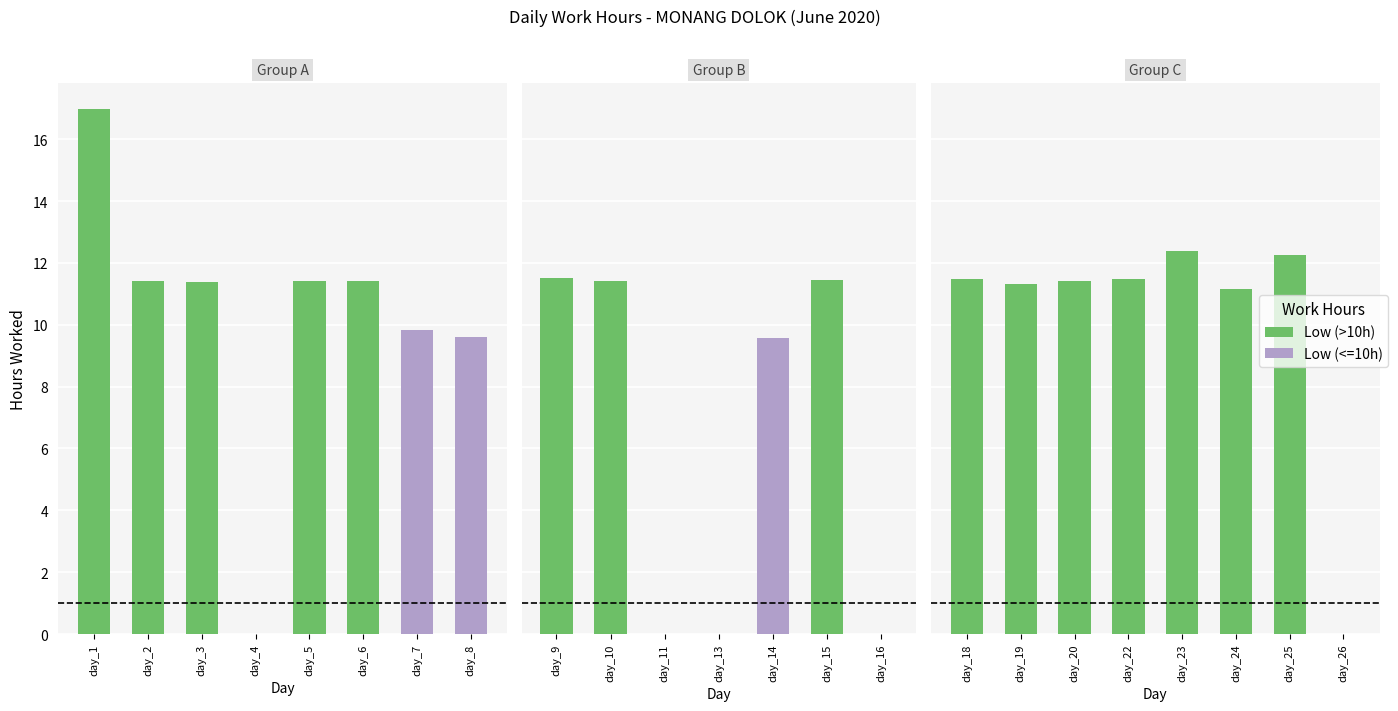

Reading right to left, list all the values displayed in this chart.

Low: 0.0	12.2	11.2	12.4	11.5	11.4	11.3	11.5	0.0	11.5	9.6	0.0	0.0	11.4	11.5	9.6	9.8	11.4	11.4	0.0	11.4	11.4	17.0
Break_Total: 0.0	0.0	0.0	0.0	0.0	0.0	0.0	0.0	0.0	0.0	0.0	0.0	0.0	0.0	0.0	0.0	0.0	0.0	0.0	0.0	0.0	0.0	0.0